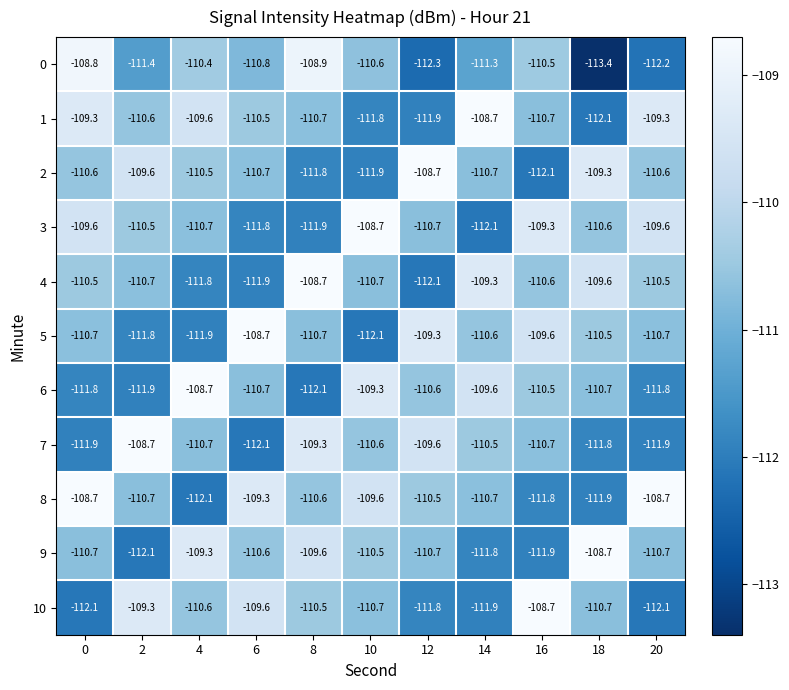

At which label does 6 first exceed -110?

4